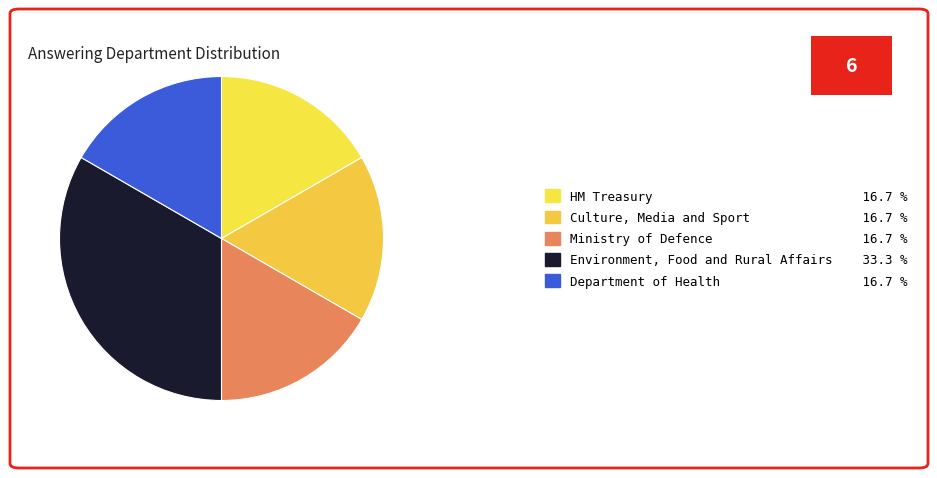

How many segments does this pie chart have?

5